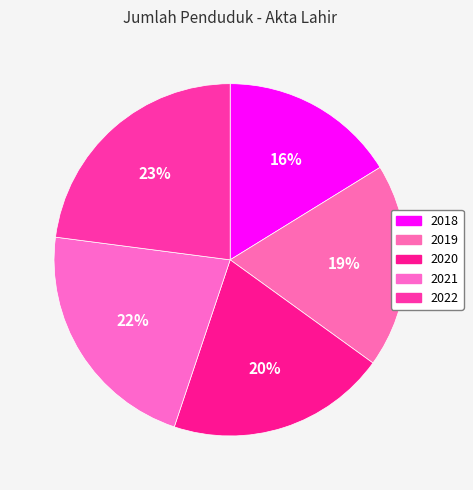

Combined, do 2018 and 2019 account for over 50%?

No